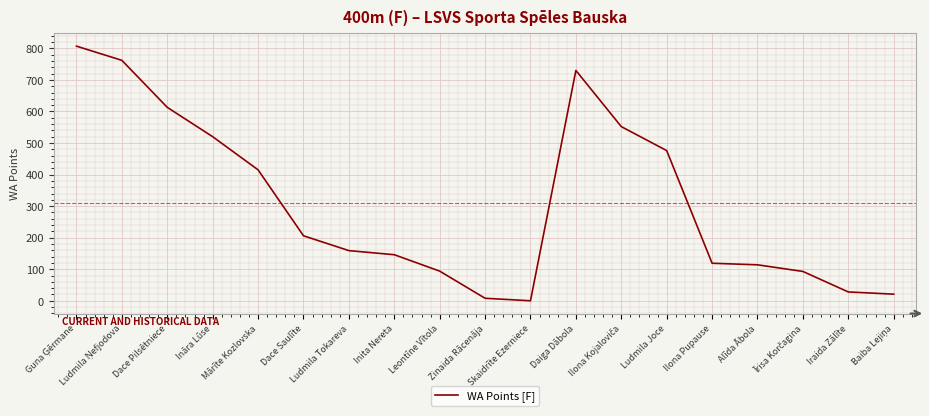

What is the maximum value shown in the chart?

807